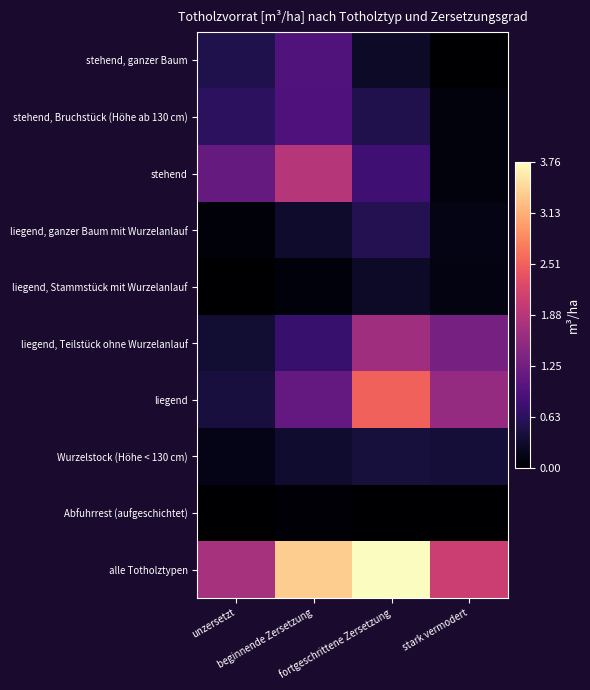

At how many categories does at least one series exceed 1?

4